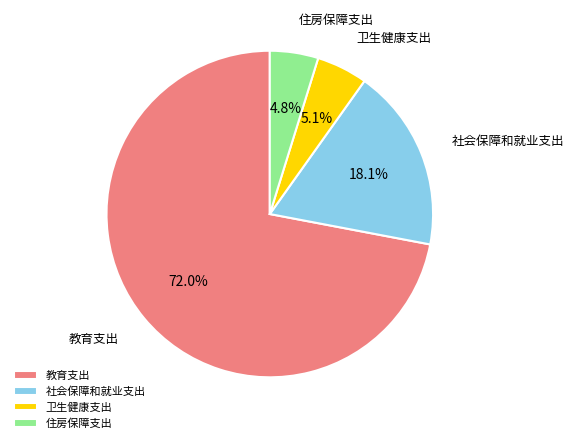

What is the largest slice in the pie chart?

教育支出